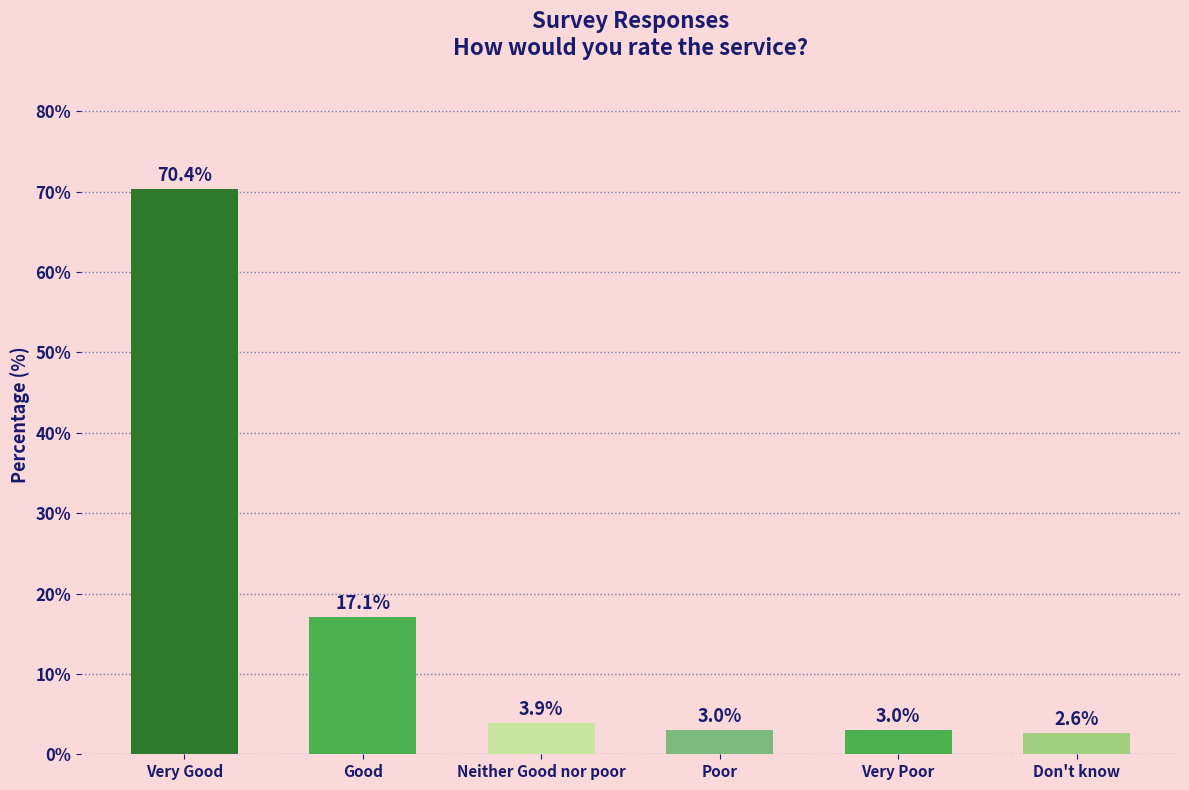

The value at Poor is 3.0. True or false?

True